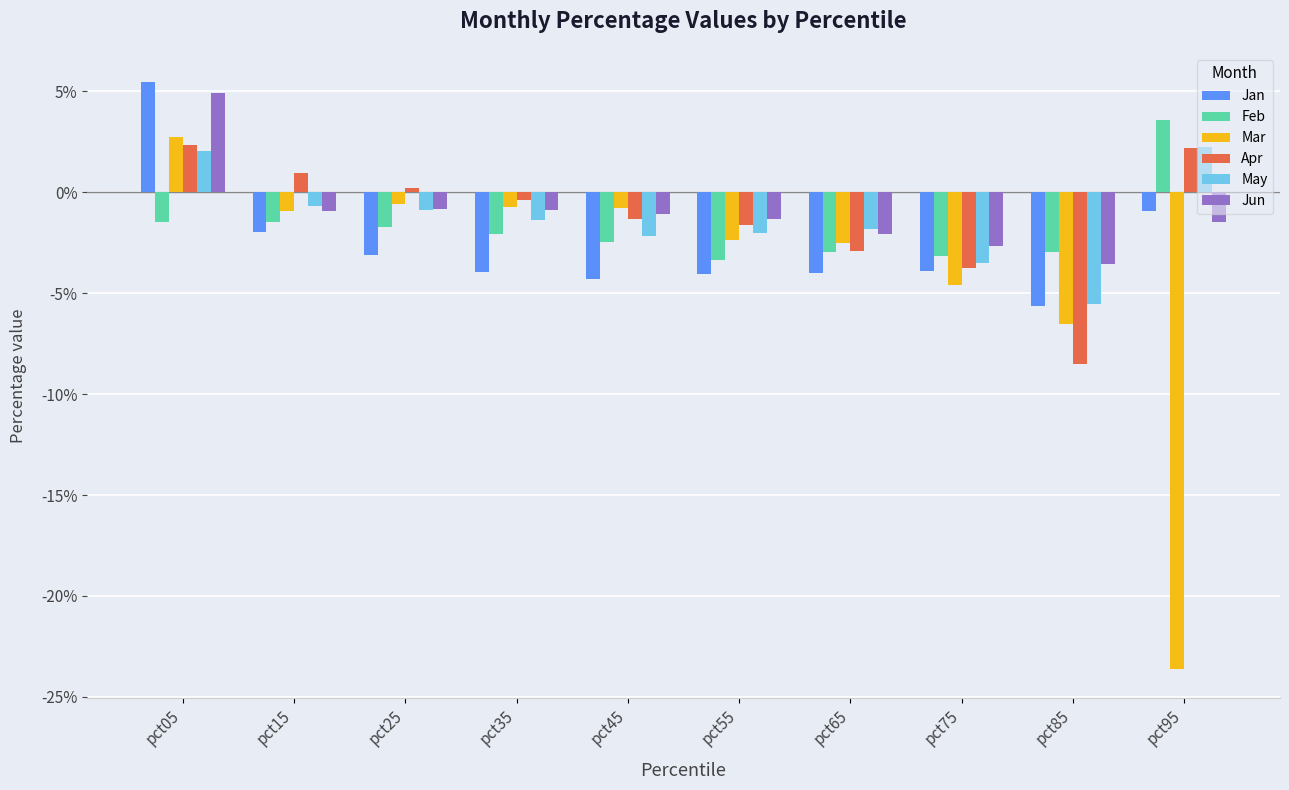

Does the chart contain stacked bars?

No